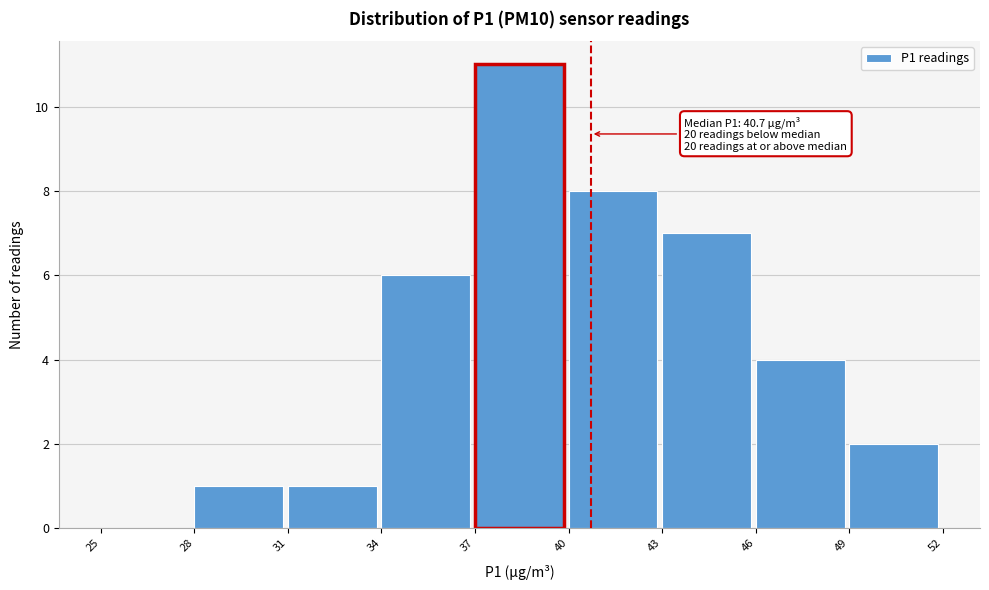

Which range on the x-axis has the tallest bar?

37 to 40